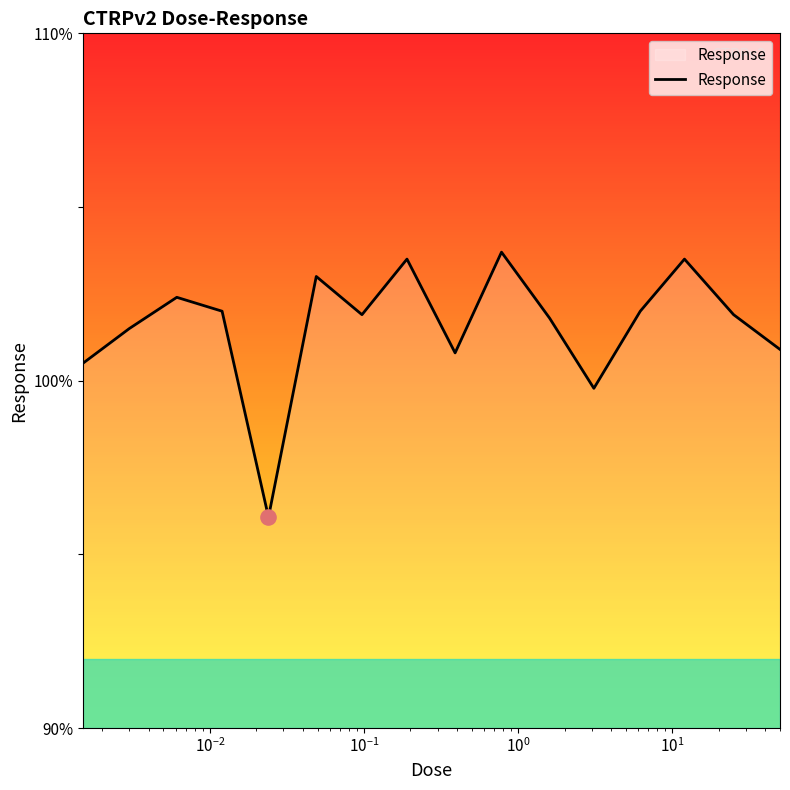

What is the difference between the maximum and minimum values?

7.6